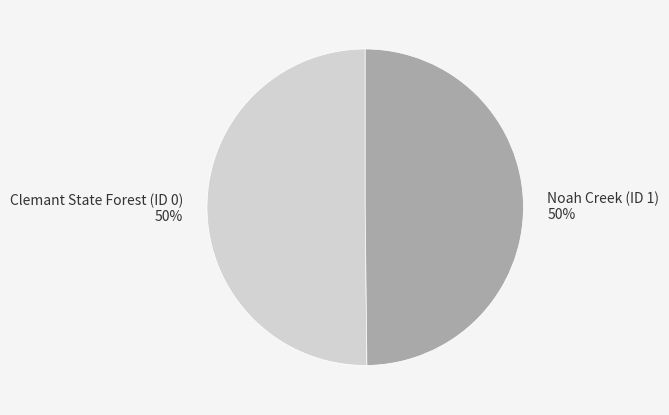

True or false: Noah Creek (ID 1) accounts for 38% of the total.

False